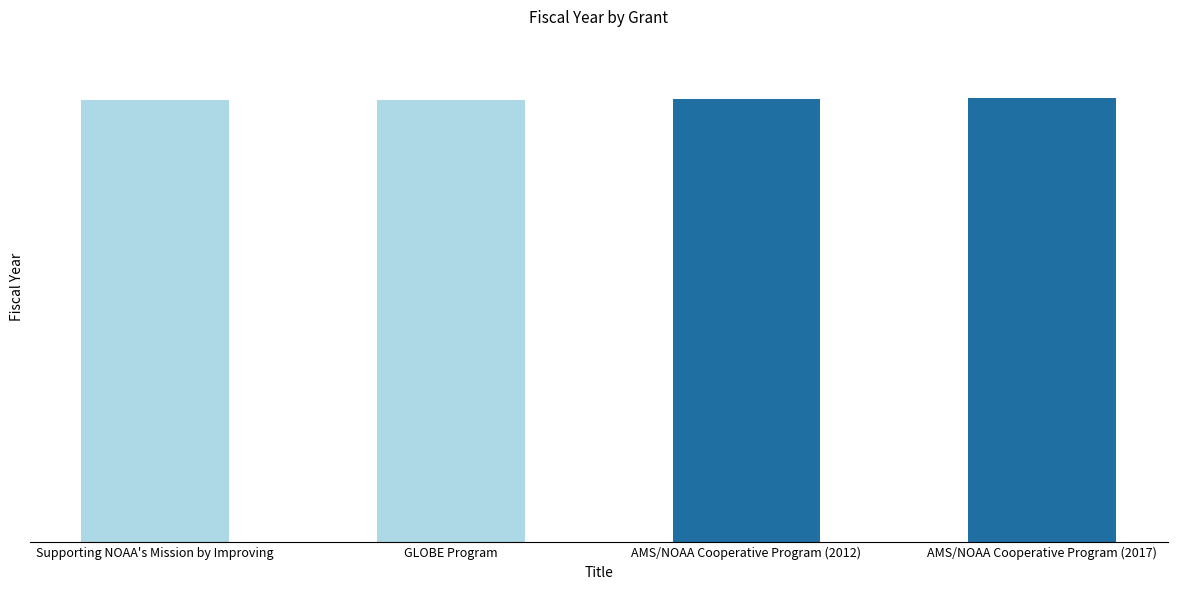

What is the greatest value displayed?

2017